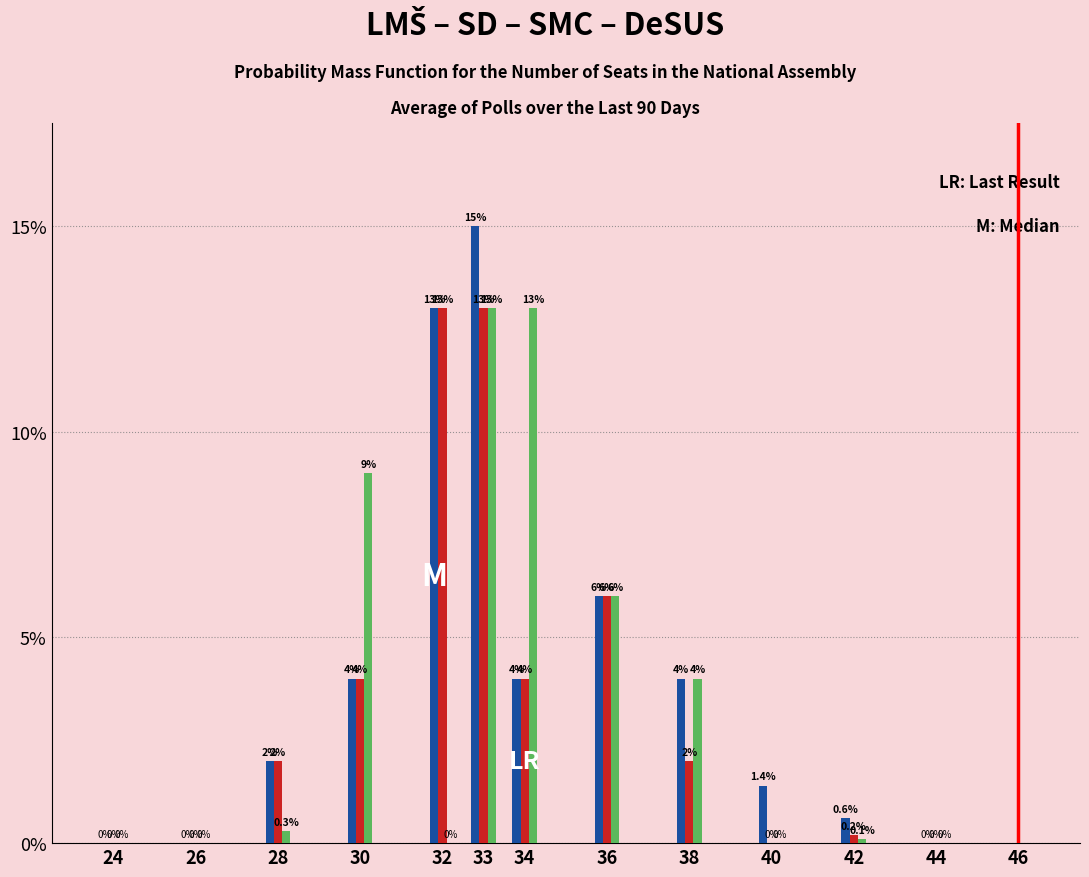

What is the total value across all series at 38?

10.0